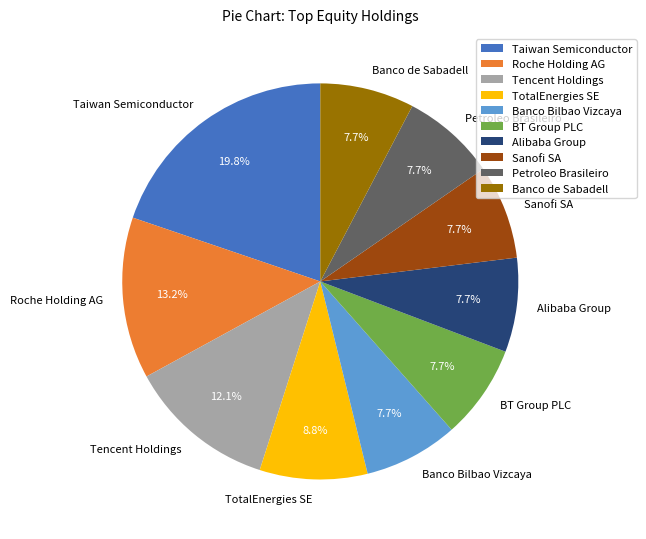

Count the number of slices in the pie.

10